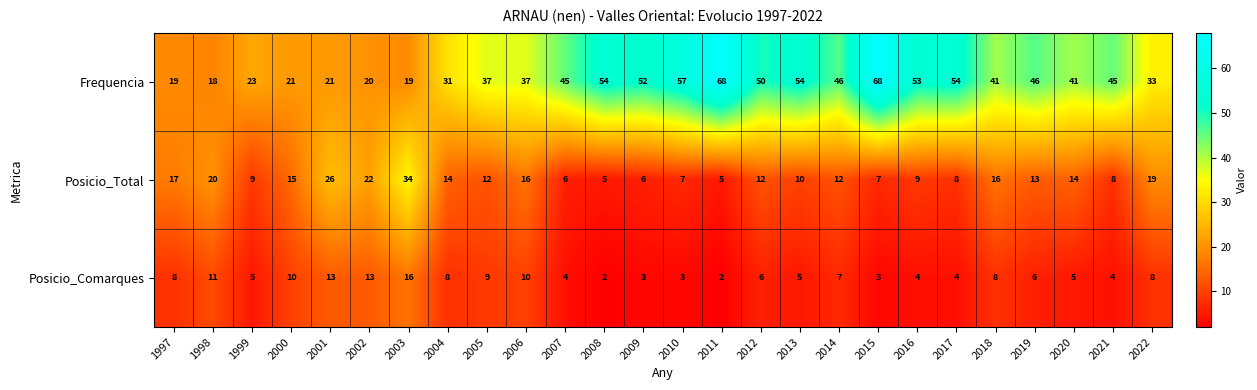

What is the sum of all Posicio_Comarques values?

177